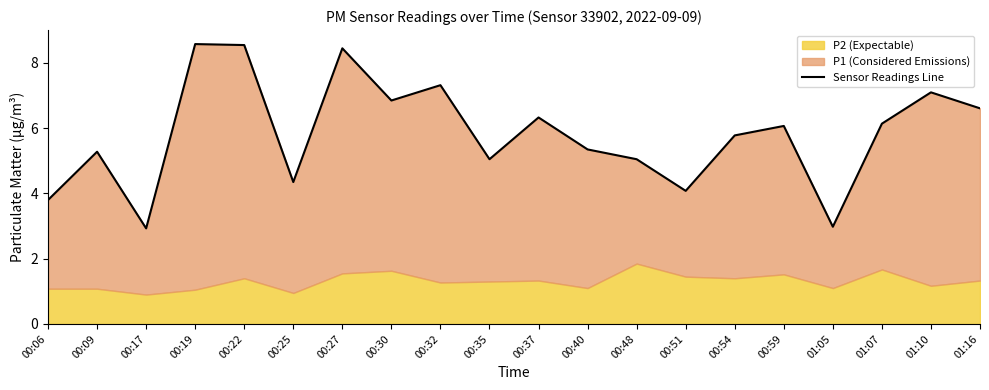

Where is the data nearest to the value 5?

00:35